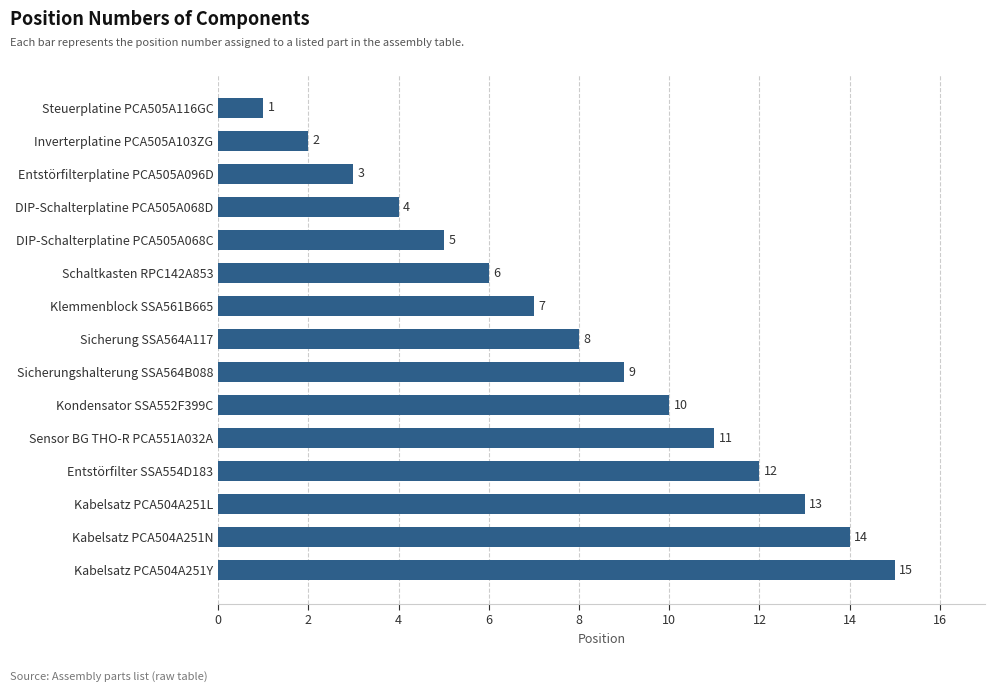

Reading top to bottom, what are all the values shown in this chart?

Steuerplatine PCA505A116GC=1	Inverterplatine PCA505A103ZG=2	Entstörfilterplatine PCA505A096D=3	DIP-Schalterplatine PCA505A068D=4	DIP-Schalterplatine PCA505A068C=5	Schaltkasten RPC142A853=6	Klemmenblock SSA561B665=7	Sicherung SSA564A117=8	Sicherungshalterung SSA564B088=9	Kondensator SSA552F399C=10	Sensor BG THO-R PCA551A032A=11	Entstörfilter SSA554D183=12	Kabelsatz PCA504A251L=13	Kabelsatz PCA504A251N=14	Kabelsatz PCA504A251Y=15